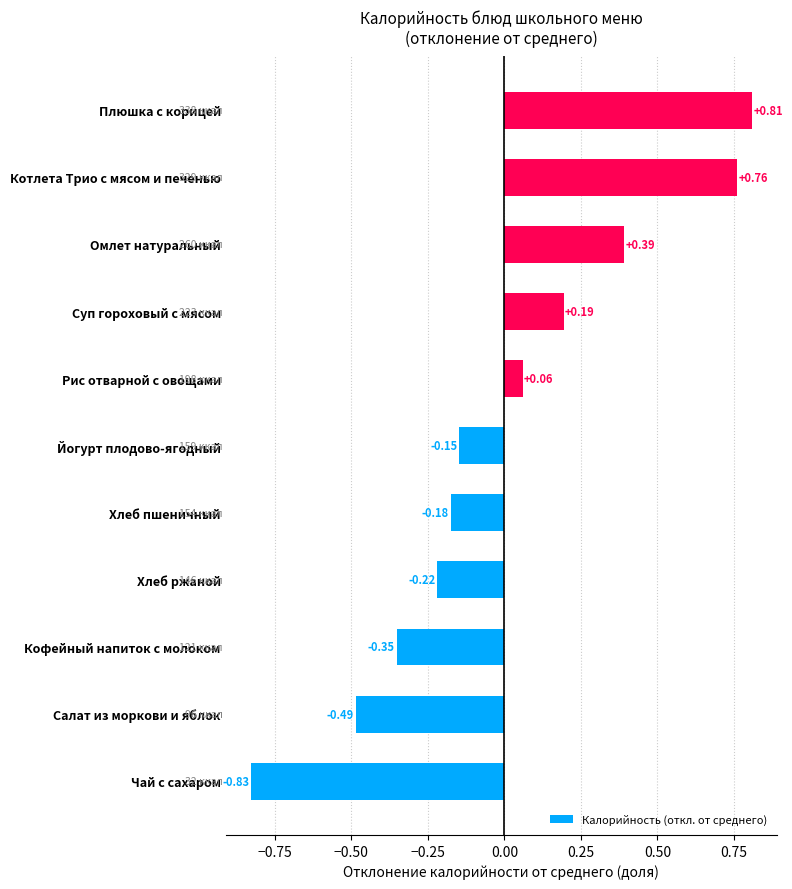

List the labels in order of value, largest first.

Плюшка с корицей, Котлета Трио с мясом и печенью, Омлет натуральный, Суп гороховый с мясом, Рис отварной с овощами, Йогурт плодово-ягодный, Хлеб пшеничный, Хлеб ржаной, Кофейный напиток с молоком, Салат из моркови и яблок, Чай с сахаром